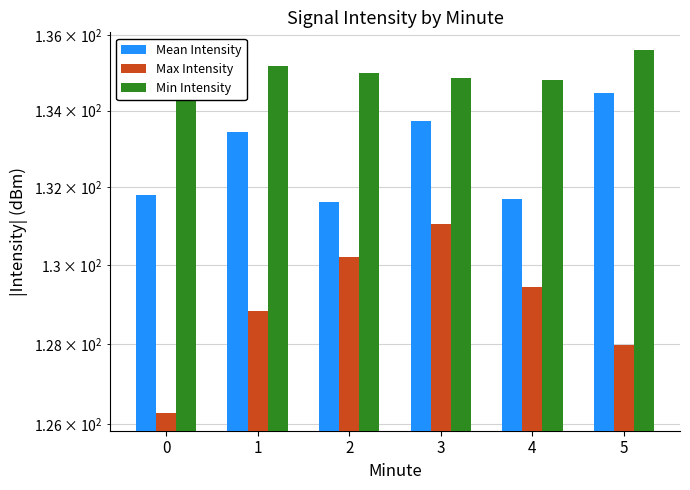

Rank the series by their average value, from lowest to highest.

Max Intensity, Mean Intensity, Min Intensity